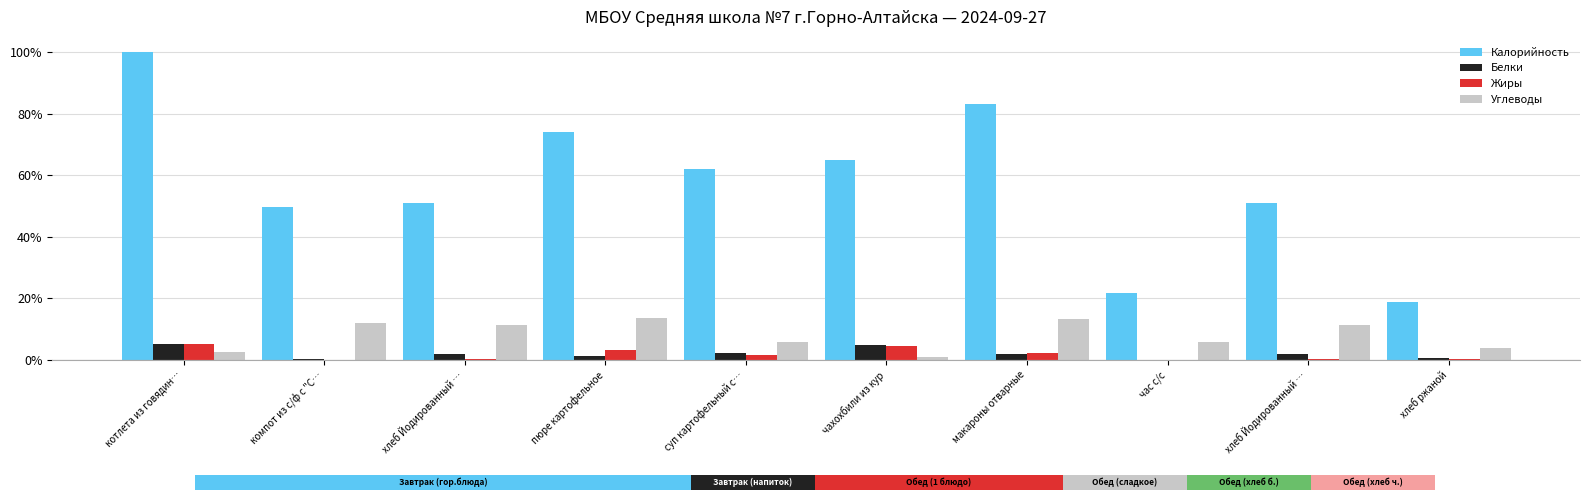

At which category is the sum across all series the highest?

котлета из говядин…